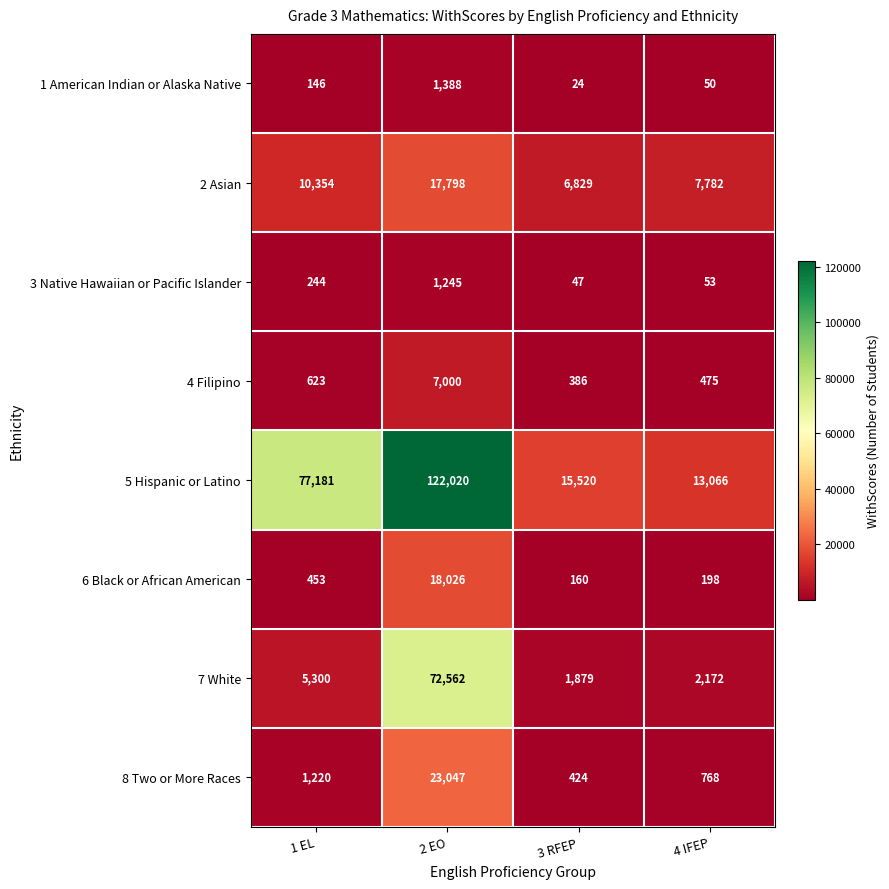

What is the lowest value of the 8 Two or More Races series?

424